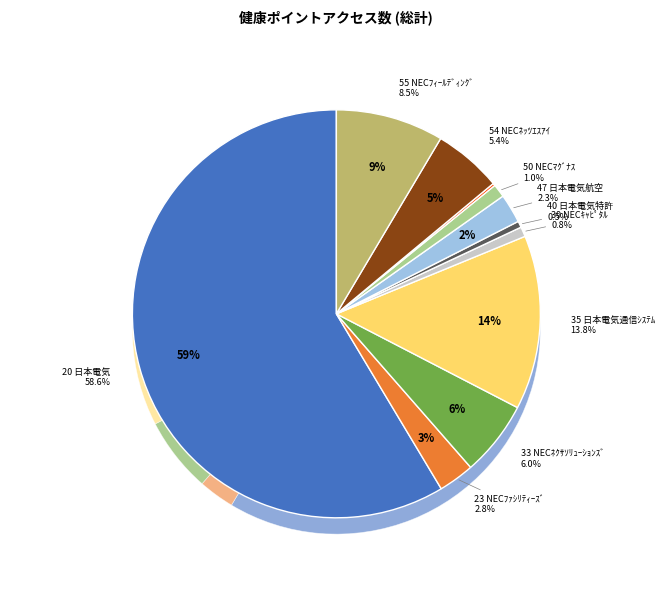

How much of the chart is everything except 50 NECﾏｸﾞﾅｽｺﾐｭﾆｹｰｼｮﾝｽﾞ?

99.0%